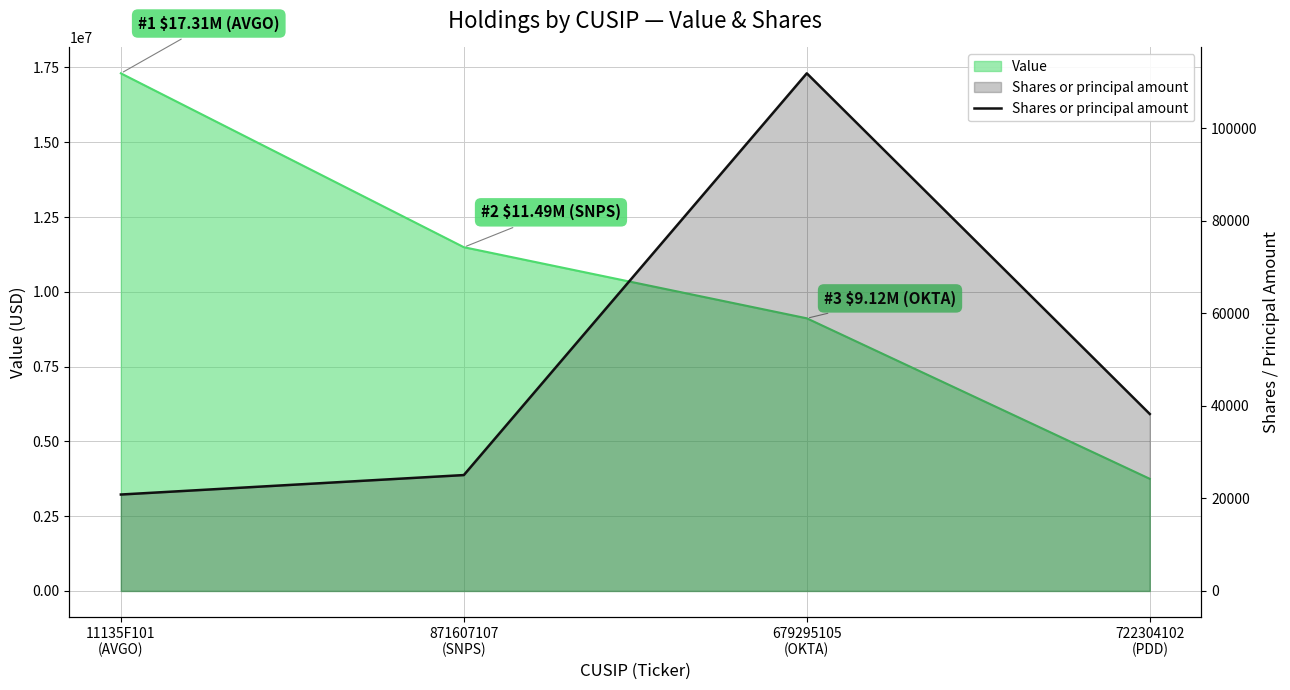

How many interior local peaks (higher than both neighbors) does the data have?

1